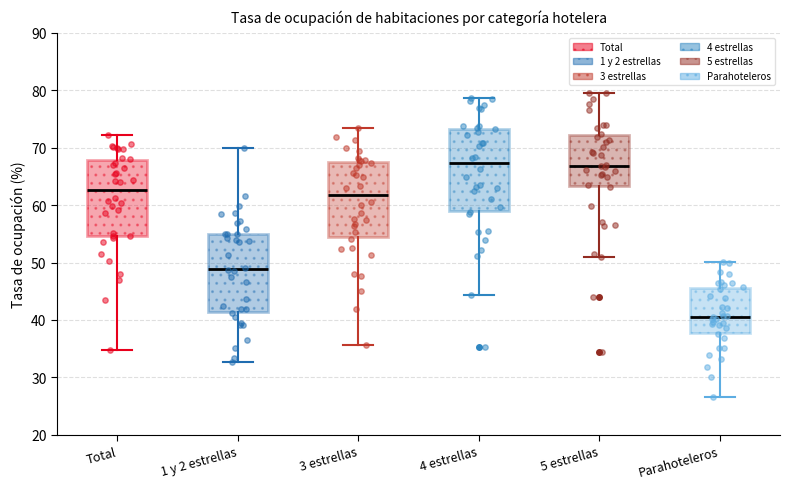

Reading left to right, transcribe this box plot: for each box, give where its median line is, the range the box spans, and where its two whiskers end, as read against the y-axis. The values are not printed on the chart, so give them approximately, as read against the axis.

Total: median 63, box 55 to 68, whiskers 35 to 72
1 y 2 estrellas: median 49, box 41 to 55, whiskers 33 to 70
3 estrellas: median 62, box 54 to 68, whiskers 36 to 73
4 estrellas: median 67, box 59 to 73, whiskers 44 to 79
5 estrellas: median 67, box 63 to 72, whiskers 51 to 80
Parahoteleros: median 41, box 38 to 46, whiskers 27 to 50